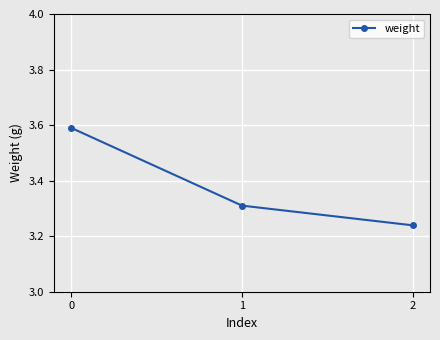

Which category has the lowest value across all series?

2